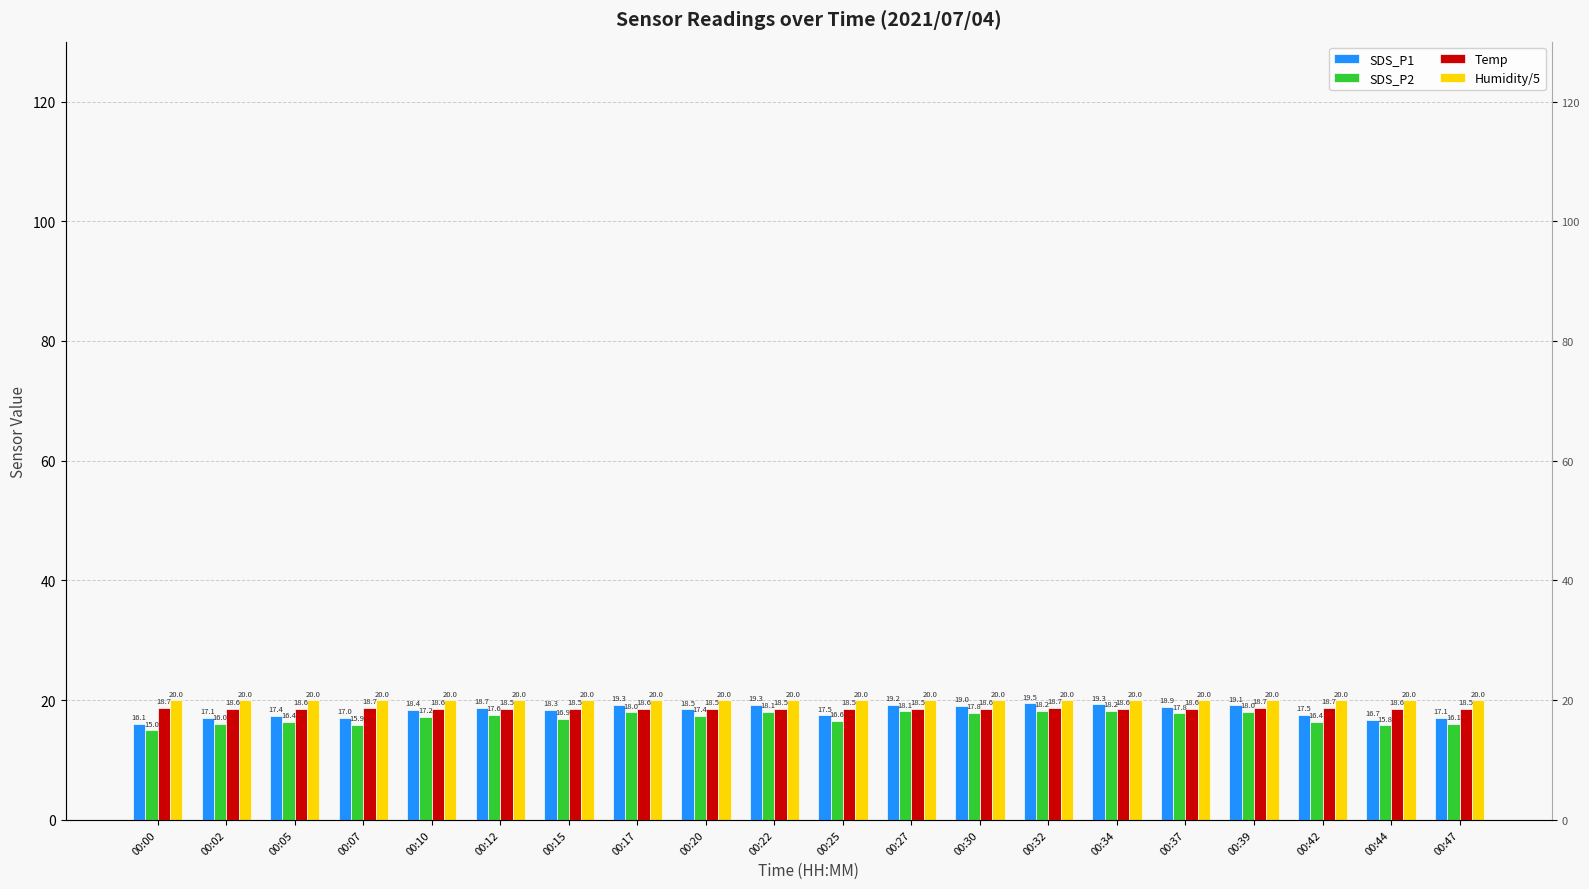

Which series has the largest range (max minus min)?

SDS_P1